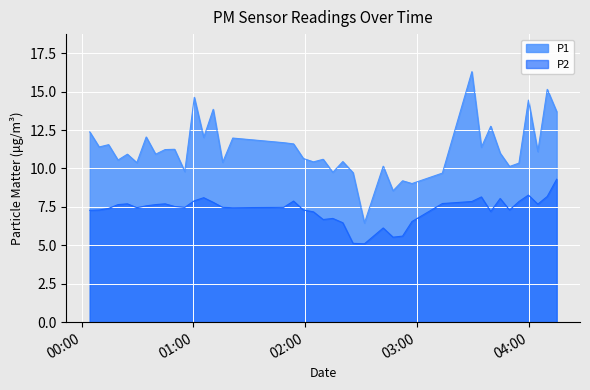

True or false: P1 and P2 cross at least once.

False